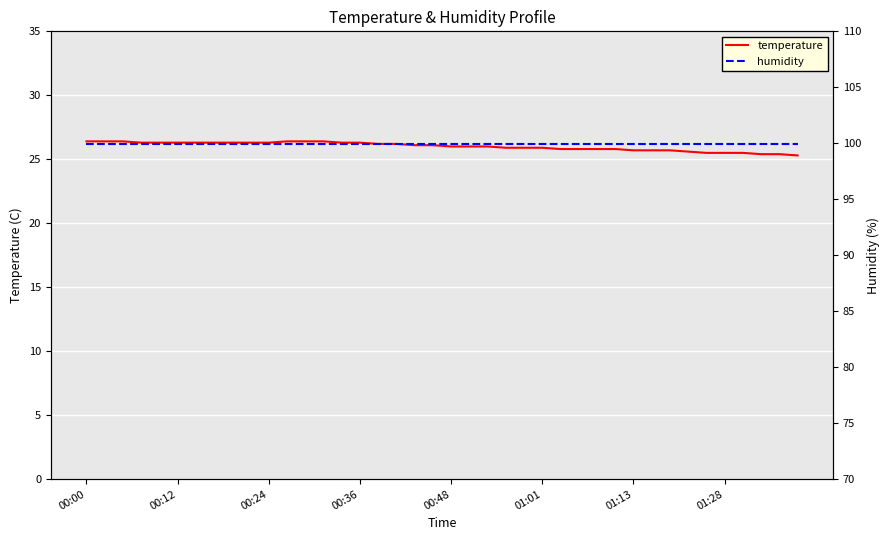

Between 32 and 38, which series saw the biggest shift?

temperature